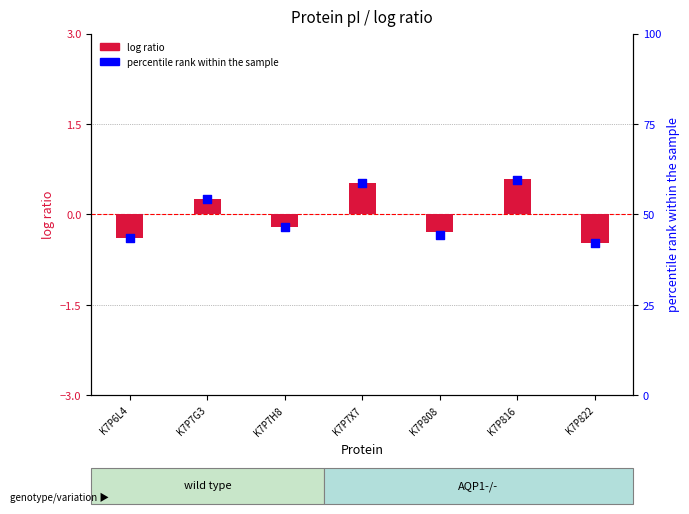

At which category is the sum across all series the highest?

K7P816